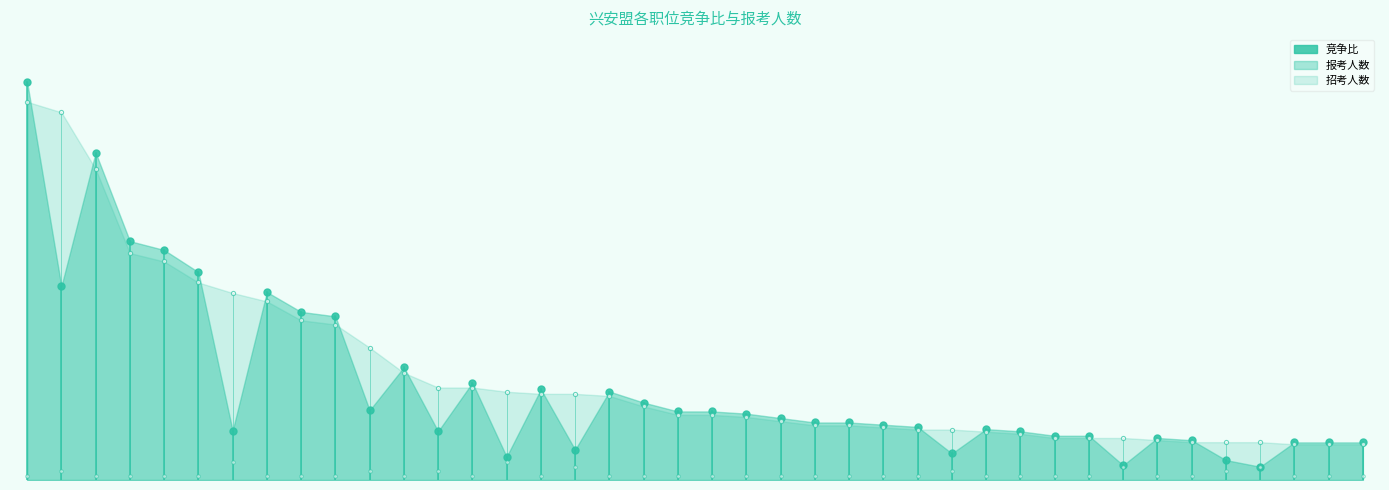

At which category is the sum across all series the highest?

16007002